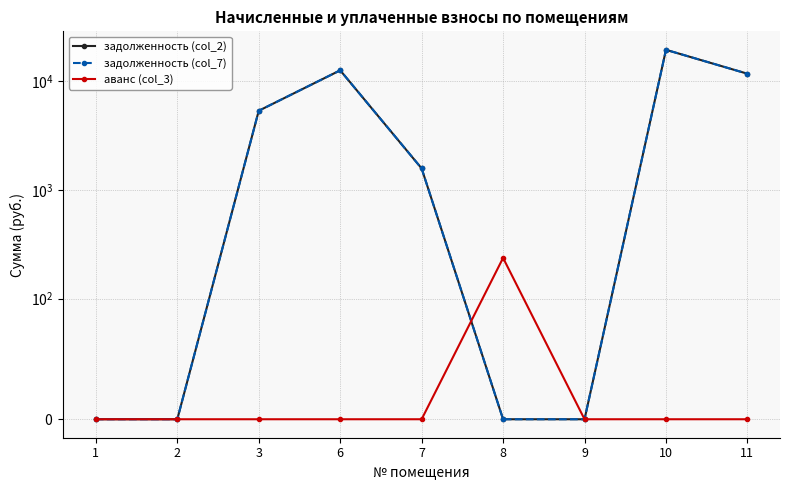

At which category is the sum across all series the highest?

10